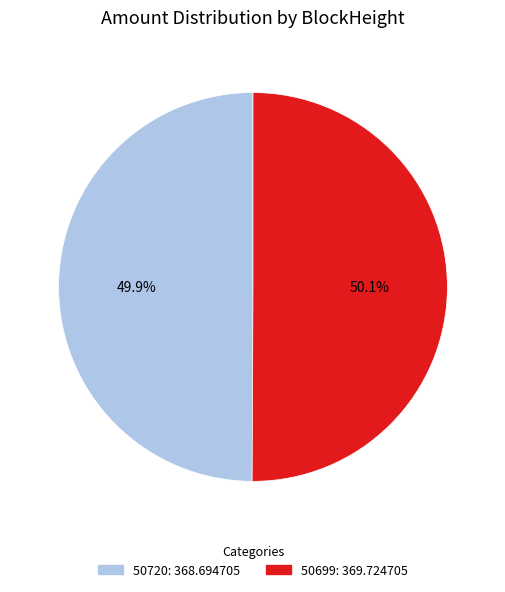

To the nearest percent, what is the difference between the 50699 and 50720 slice percentages?

0%